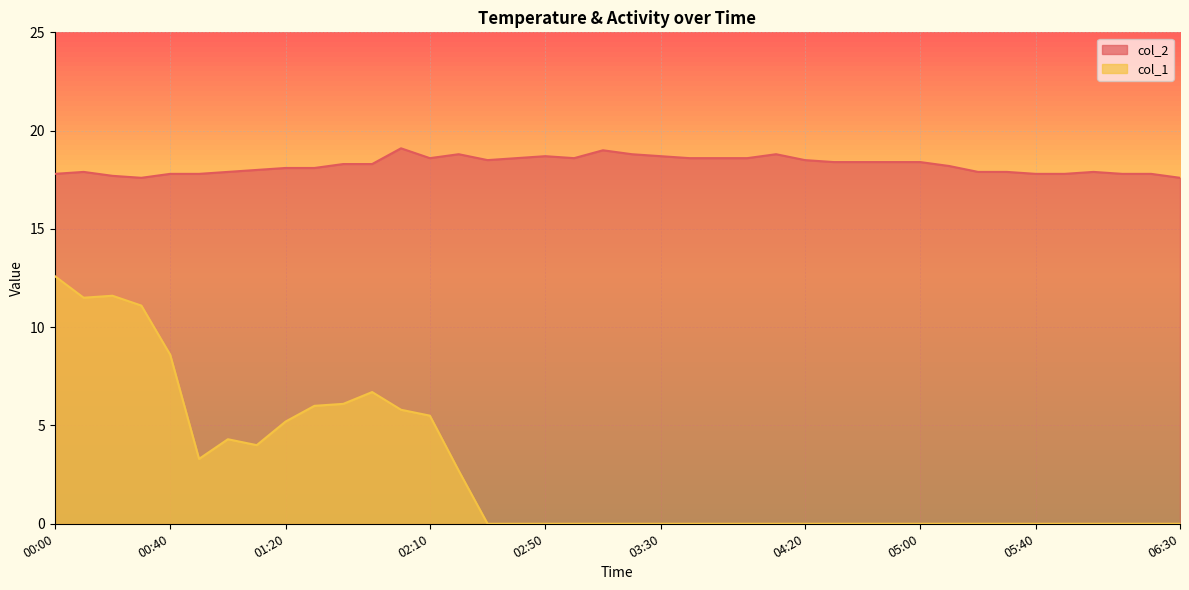

Between 00:30 and 05:10, which is larger?

05:10